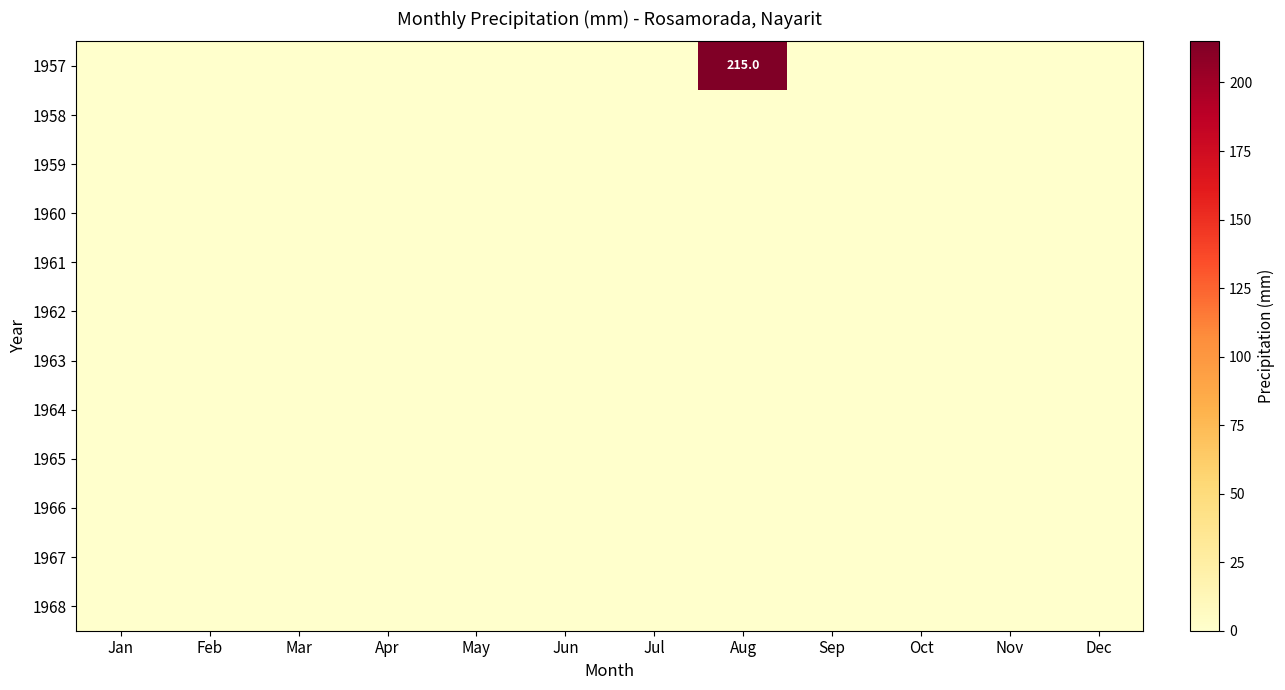

Which series has the largest total across all categories?

1957